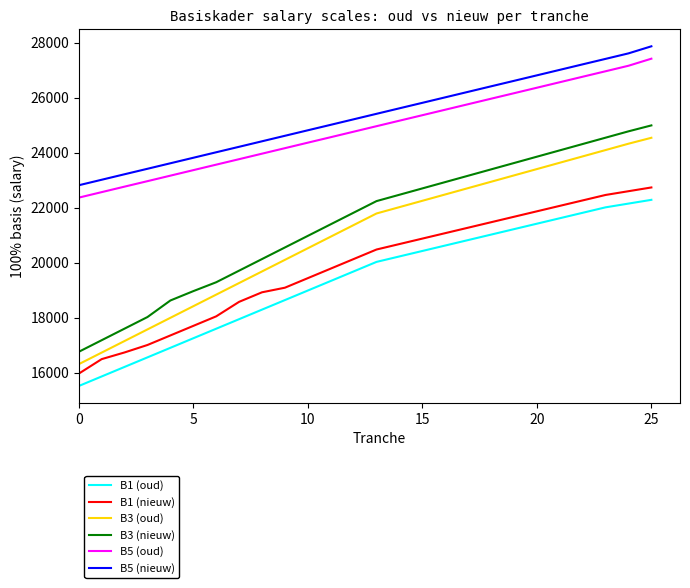

What is the maximum value for B5 (oud)?

27417.0